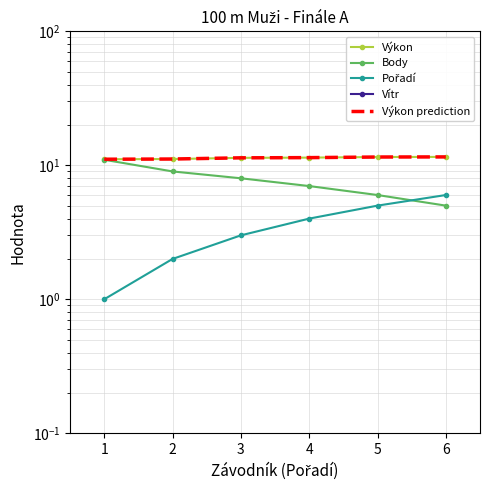

What is the difference between the second highest and second lowest values in the Výkon series?

0.4